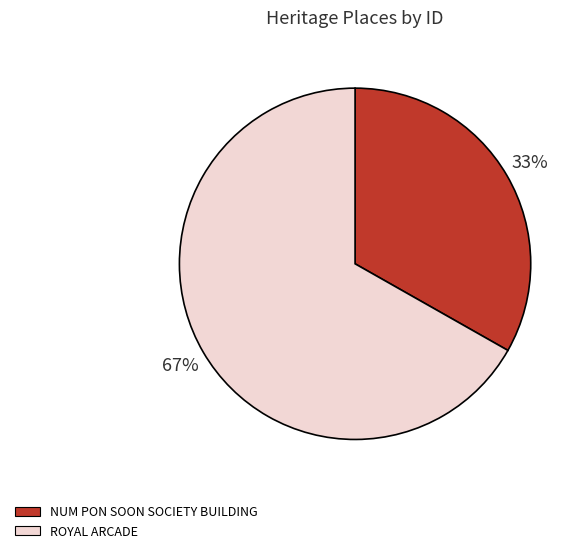

How many segments does this pie chart have?

2